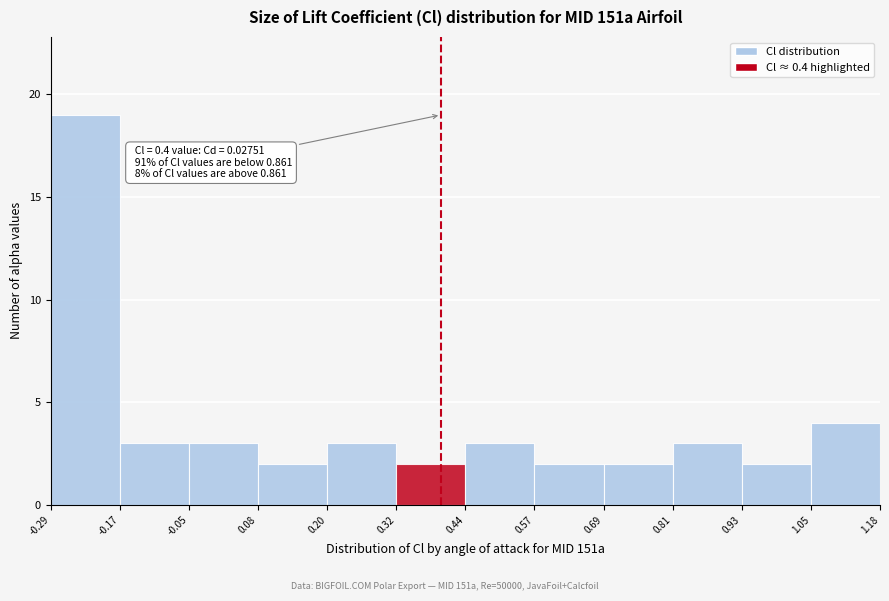

Over which range of the x-axis is the bar tallest?

-0.29 to -0.17